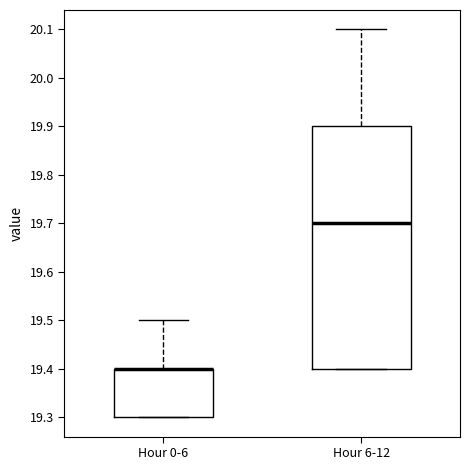

Which box is the tallest, from its lower edge to its upper edge?

Hour 6-12